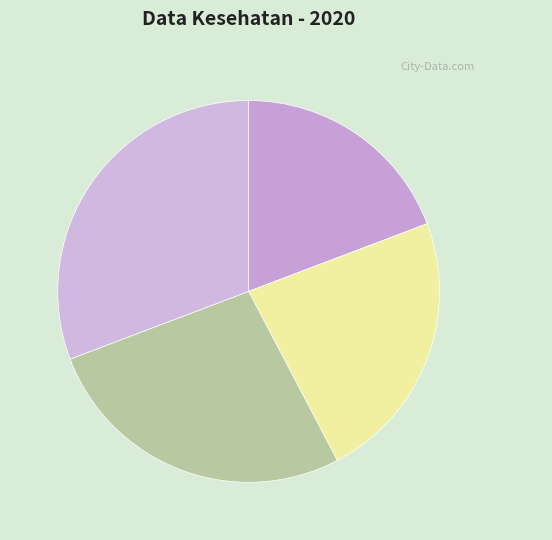

Count the number of slices in the pie.

4